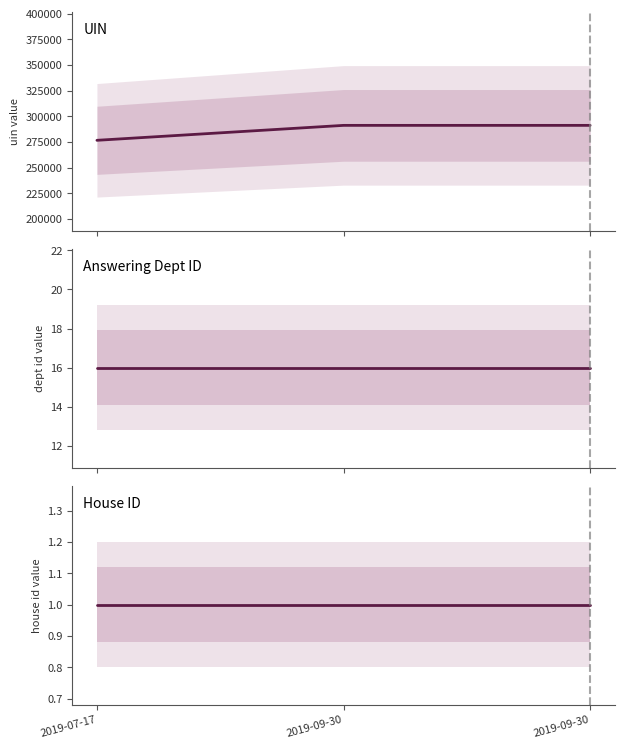

What is the sum of all House ID values?

3